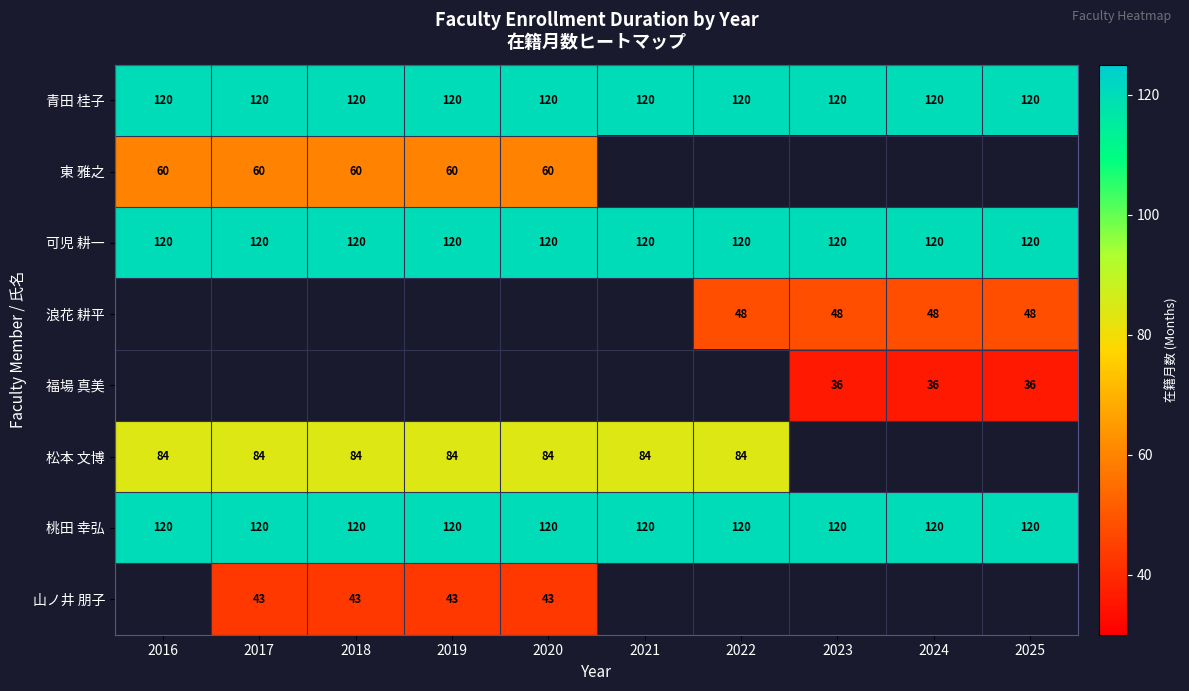

The 青田 桂子 series shows 120 at 2016. True or false?

True